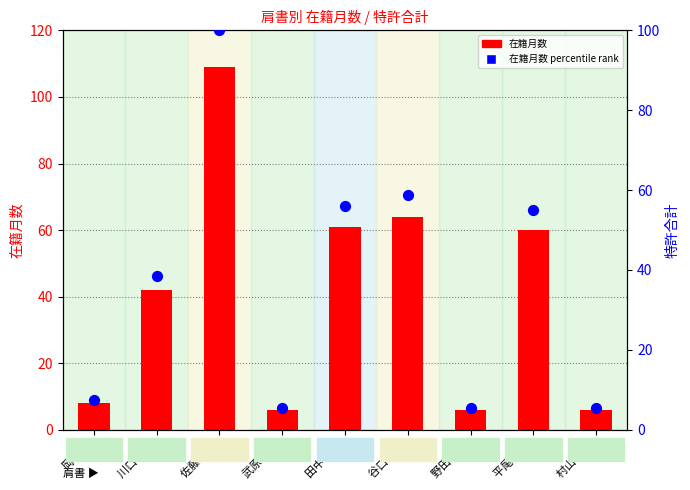

Which series contains the highest Y value?

在籍月数